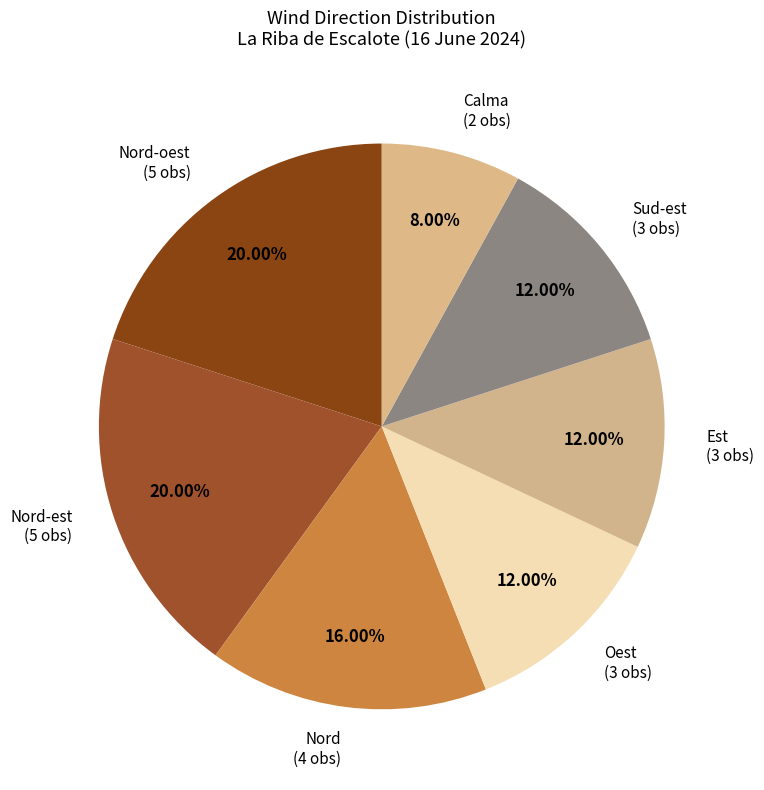

What percentage is the Est slice, to the nearest percent?

12%